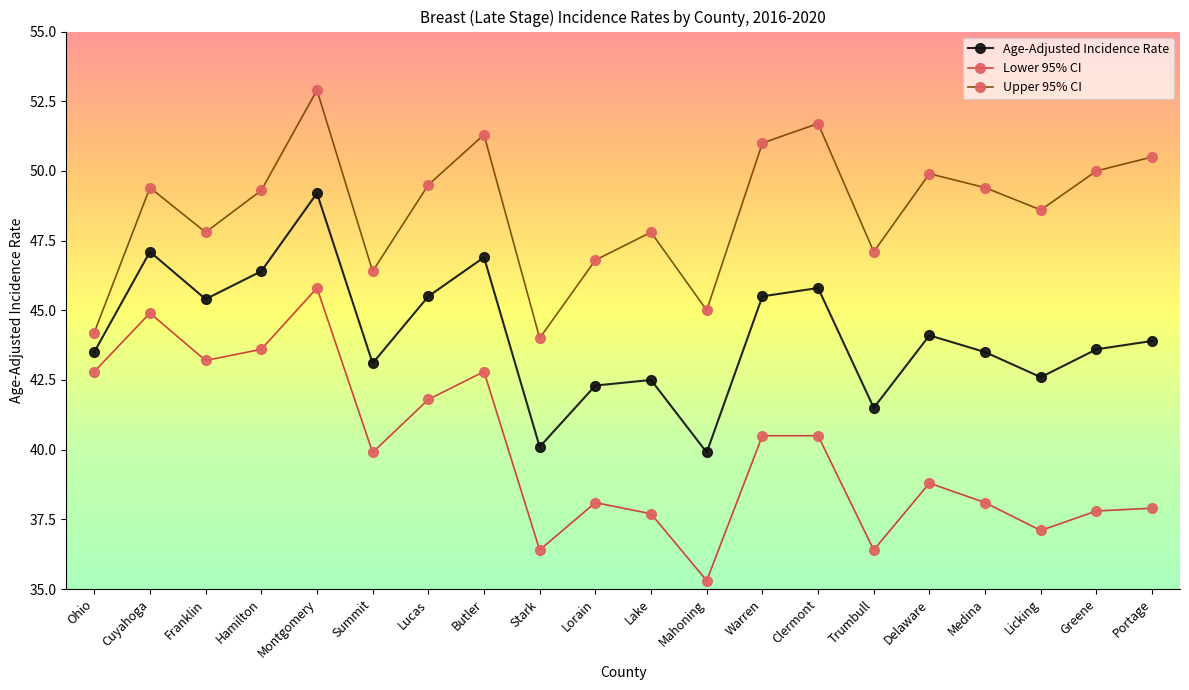

Where is the first local minimum for Upper 95% CI?

Franklin